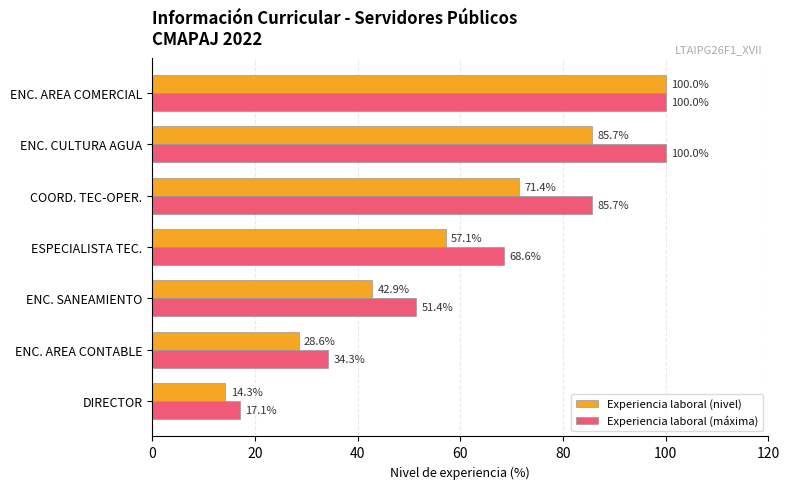

Rank the series at DIRECTOR from lowest to highest value.

Experiencia laboral (nivel), Experiencia laboral (máxima)